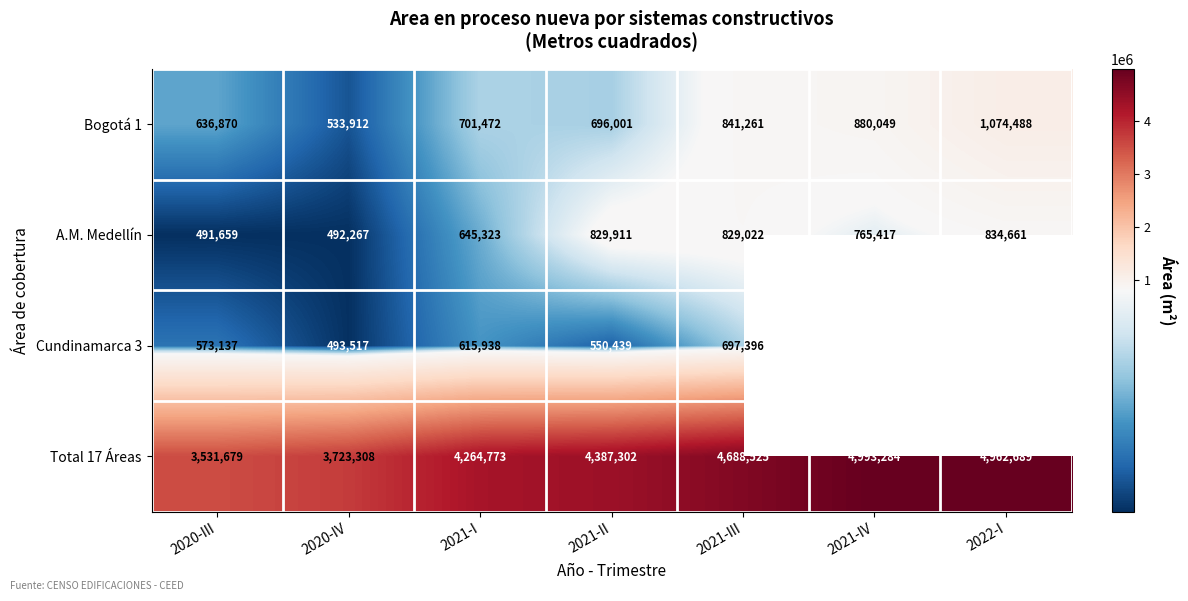

The value of Cundinamarca 3 at 2020-III is 1010103.3. True or false?

False